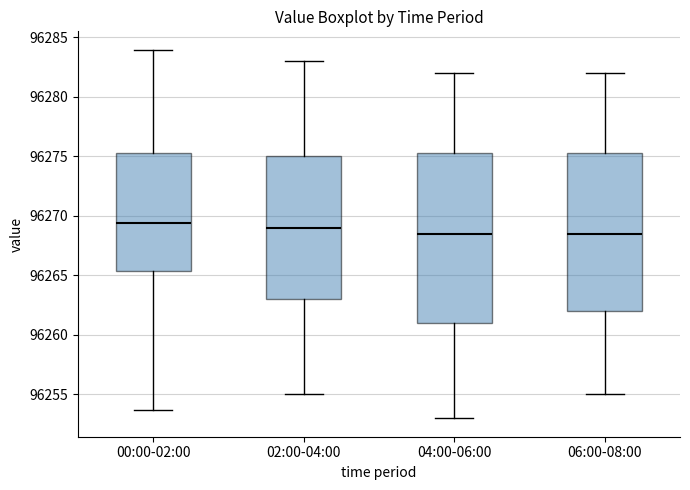

Reading left to right, transcribe this box plot: for each box, give where its median line is, the range the box spans, and where its two whiskers end, as read against the y-axis. The values are not printed on the chart, so give them approximately, as read against the axis.

00:00-02:00: median 96269.5, box 96265.5 to 96275.5, whiskers 96253.5 to 96284.0
02:00-04:00: median 96269.0, box 96263.0 to 96275.0, whiskers 96255.0 to 96283.0
04:00-06:00: median 96268.5, box 96261.0 to 96275.5, whiskers 96253.0 to 96282.0
06:00-08:00: median 96268.5, box 96262.0 to 96275.5, whiskers 96255.0 to 96282.0